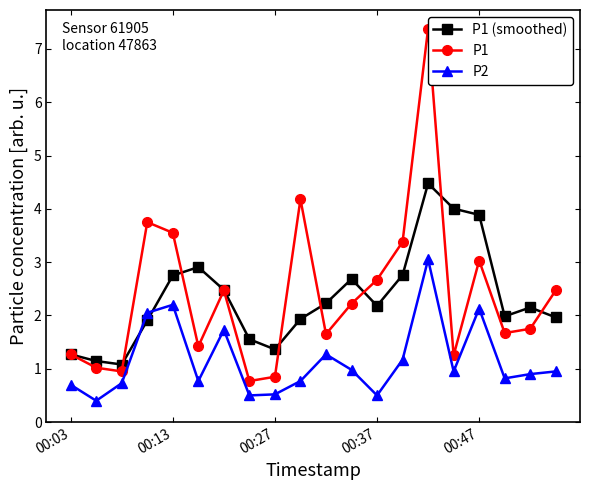

True or false: P2 has a value of 0.7 at 00:03.

True